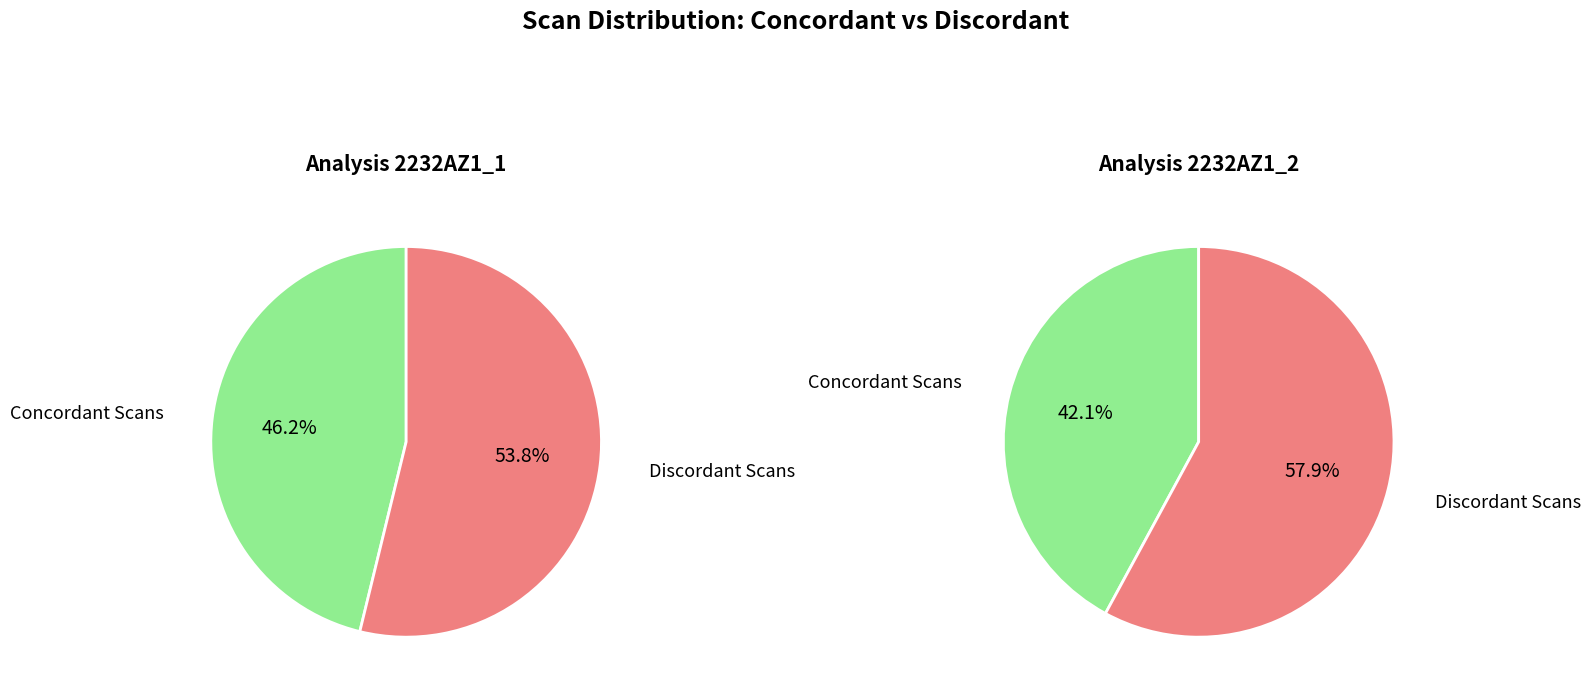

Between 35 and 25, which is larger?

35